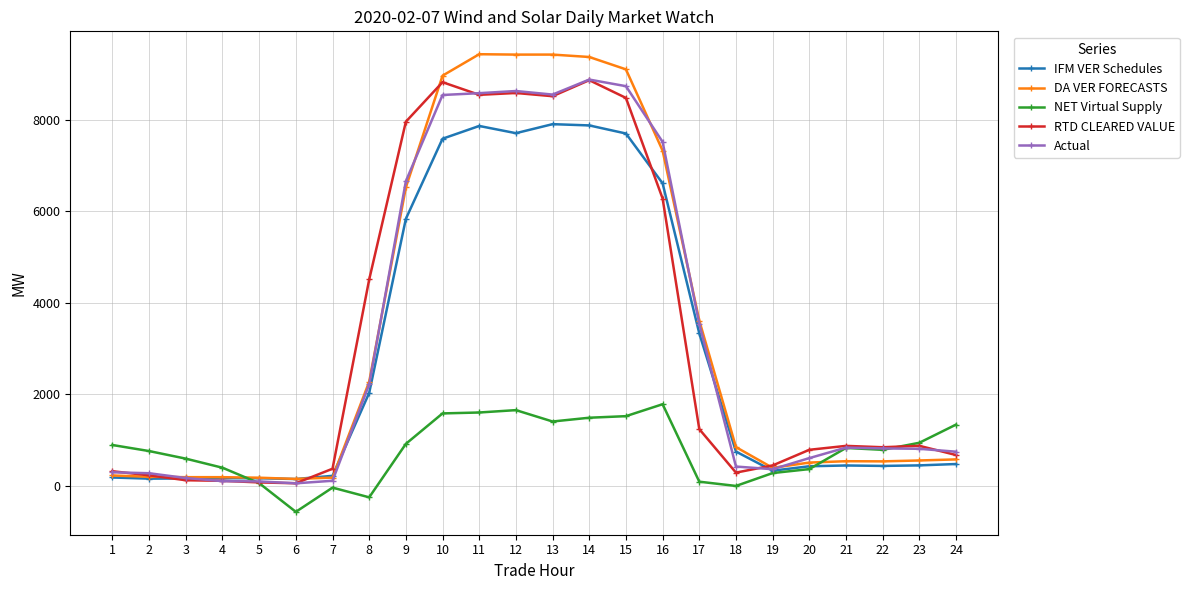

How many lines are shown in the chart?

5